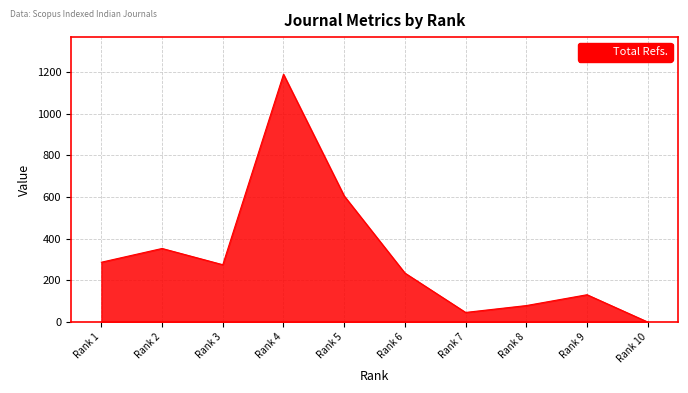

How many lines are shown in the chart?

1